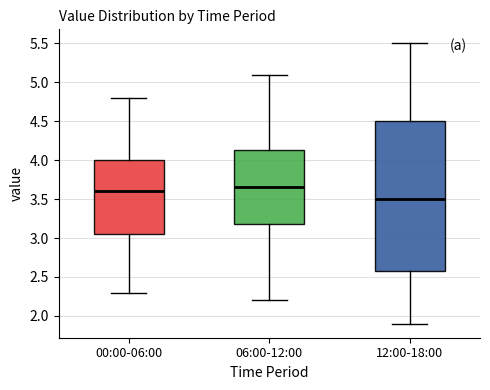

Reading left to right, transcribe this box plot: for each box, give where its median line is, the range the box spans, and where its two whiskers end, as read against the y-axis. The values are not printed on the chart, so give them approximately, as read against the axis.

00:00-06:00: median 3.60, box 3.05 to 4.00, whiskers 2.30 to 4.80
06:00-12:00: median 3.65, box 3.20 to 4.15, whiskers 2.20 to 5.10
12:00-18:00: median 3.50, box 2.60 to 4.50, whiskers 1.90 to 5.50